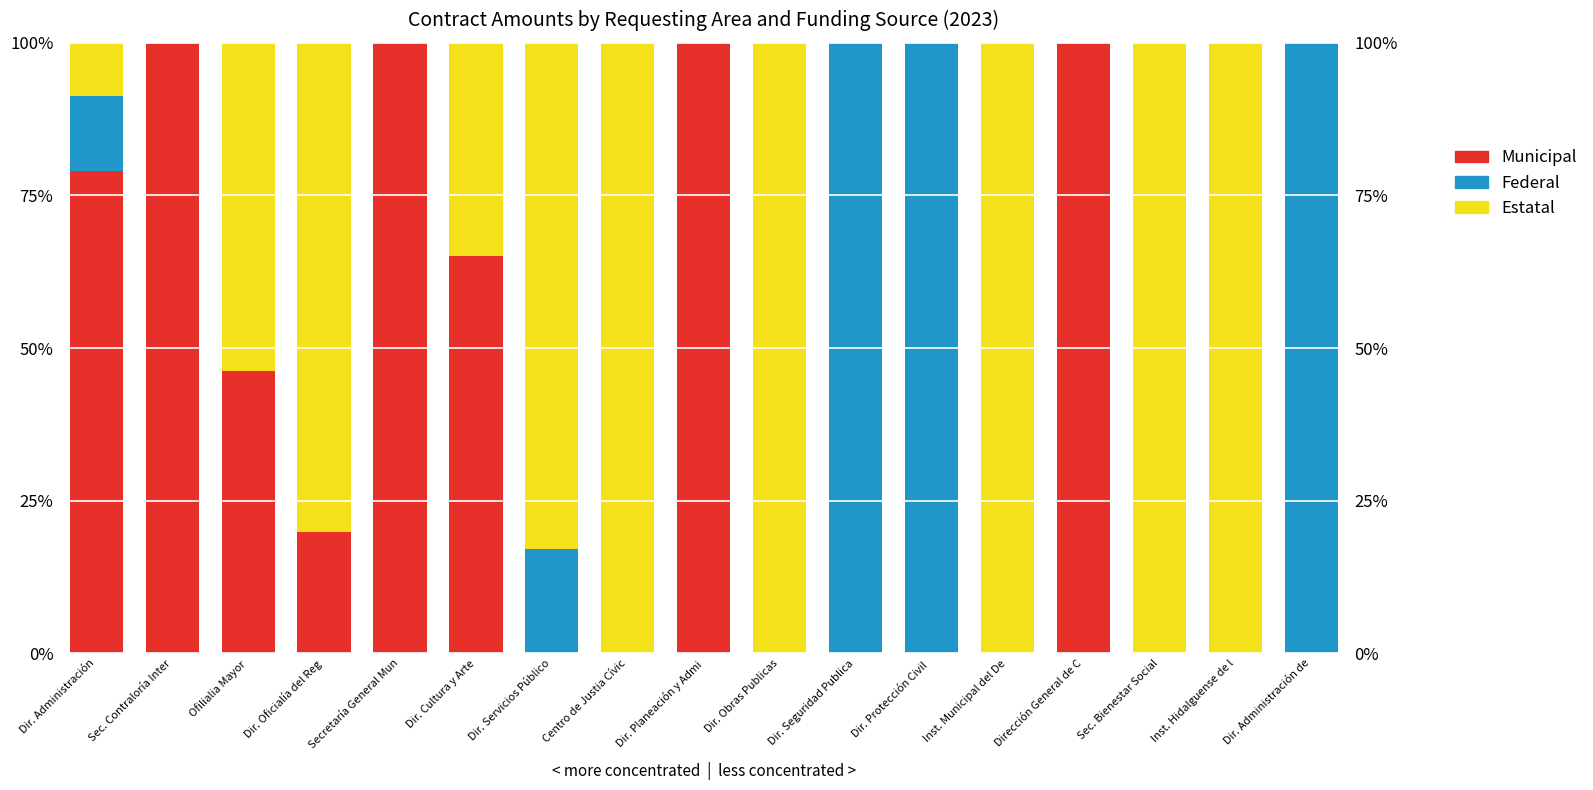

Which series changed the most between Sec. Contraloría Inter and Dir. Planeación y Admi?

Municipal